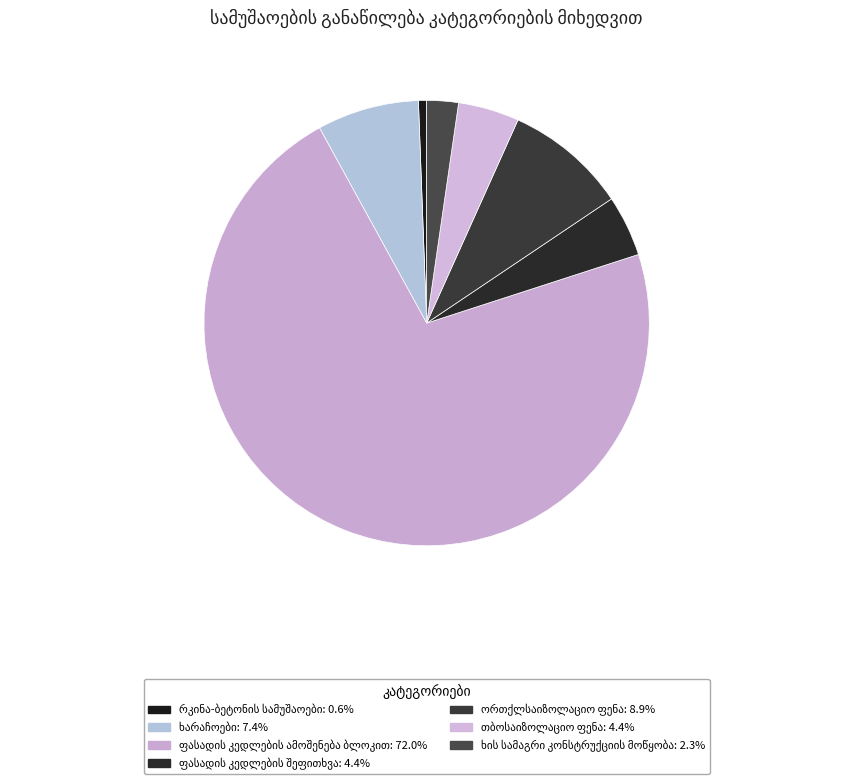

What is the smallest slice in the pie chart?

რკინა-ბეტონის სამუშაოები